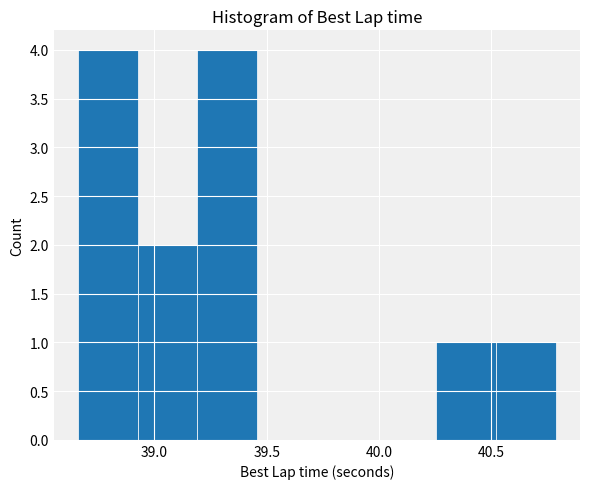

Reading left to right, transcribe this chart: for each bar, give the range it covers on the x-axis and its height. Neither the bar edges nor the heights are printed on the chart, so give them approximately, as read against the axes.

38.65 to 38.95: 4
38.95 to 39.20: 2
39.20 to 39.45: 4
39.45 to 39.70: 0
39.70 to 40.00: 0
40.00 to 40.25: 0
40.25 to 40.50: 1
40.50 to 40.80: 1